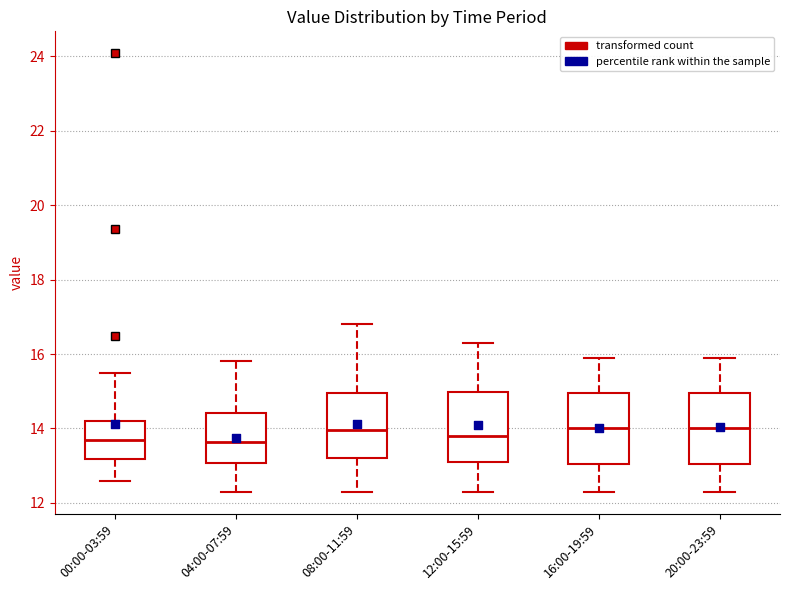

Reading left to right, read every box against the y-axis: the position of its median line, the range the box covers, and the ends of its whiskers. The values are not printed on the chart, so give them approximately, as read against the axis.

00:00-03:59: median 13.6, box 13.2 to 14.2, whiskers 12.6 to 15.6
04:00-07:59: median 13.6, box 13.0 to 14.4, whiskers 12.4 to 15.8
08:00-11:59: median 14.0, box 13.2 to 15.0, whiskers 12.4 to 16.8
12:00-15:59: median 13.8, box 13.2 to 15.0, whiskers 12.4 to 16.4
16:00-19:59: median 14.0, box 13.0 to 15.0, whiskers 12.4 to 16.0
20:00-23:59: median 14.0, box 13.0 to 15.0, whiskers 12.4 to 16.0